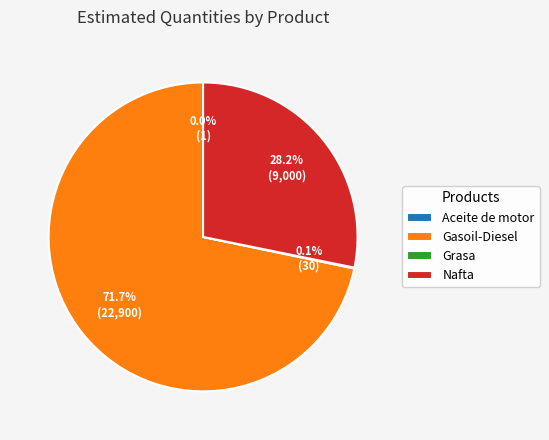

True or false: Nafta accounts for 20% of the total.

False